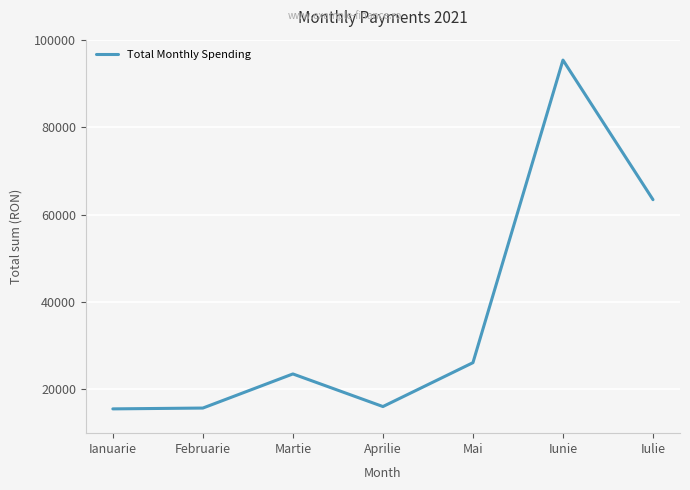

Between Februarie and Mai, which is larger?

Mai